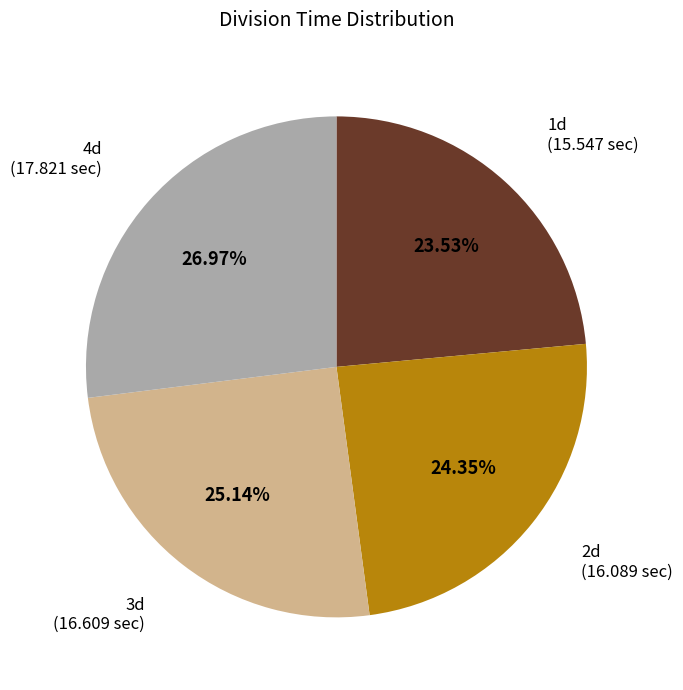

Is 2d the majority of the pie?

No